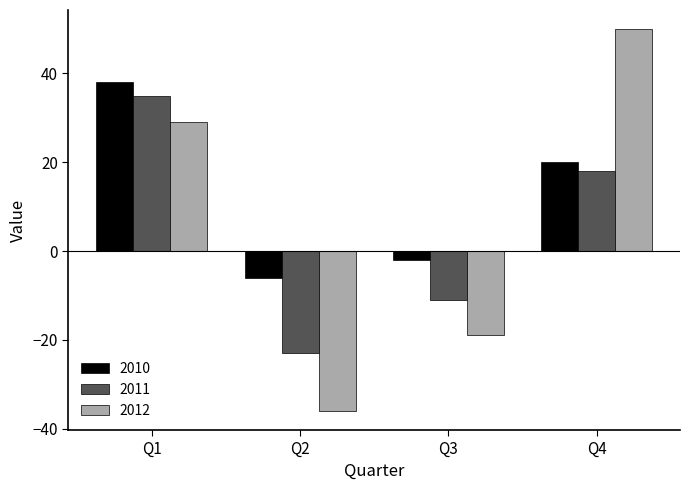

What is the sum of all 2011 values?

19